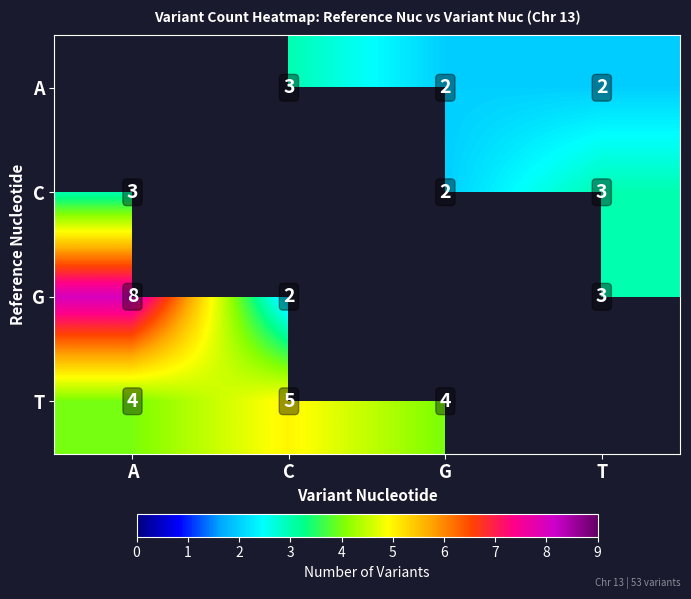

The value of G at A is 8. True or false?

True